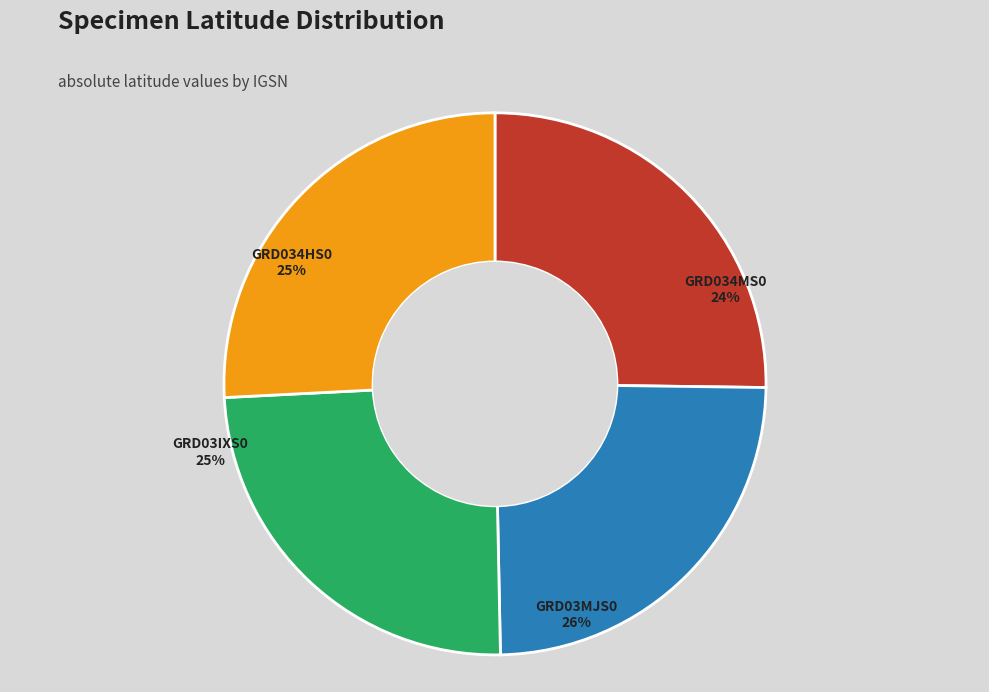

Approximately how many times larger is the value at GRD03IXS0 compared to GRD034HS0?

1.0